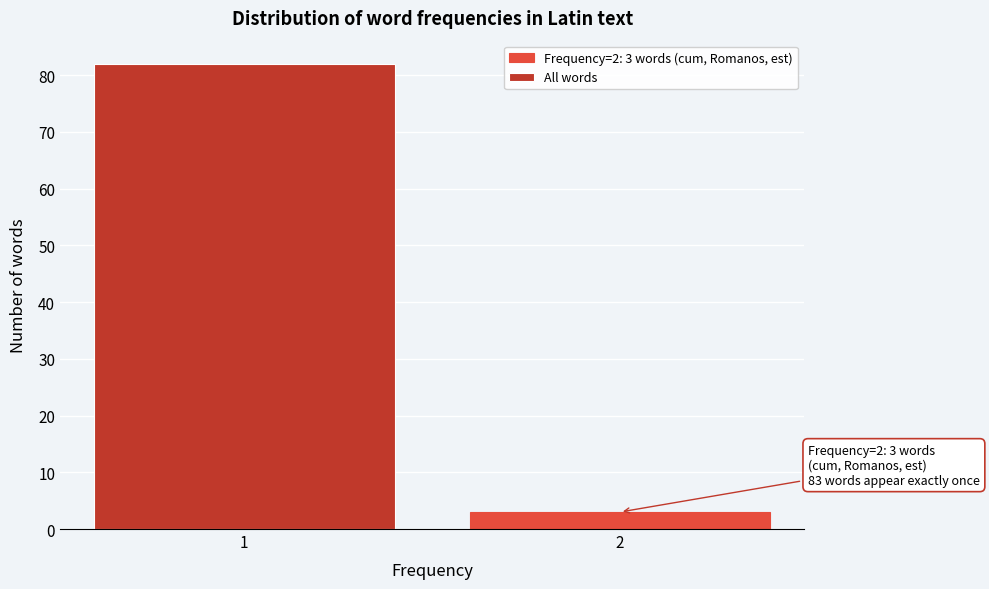

Reading left to right, what are all the values shown in this chart?

1=82	2=3